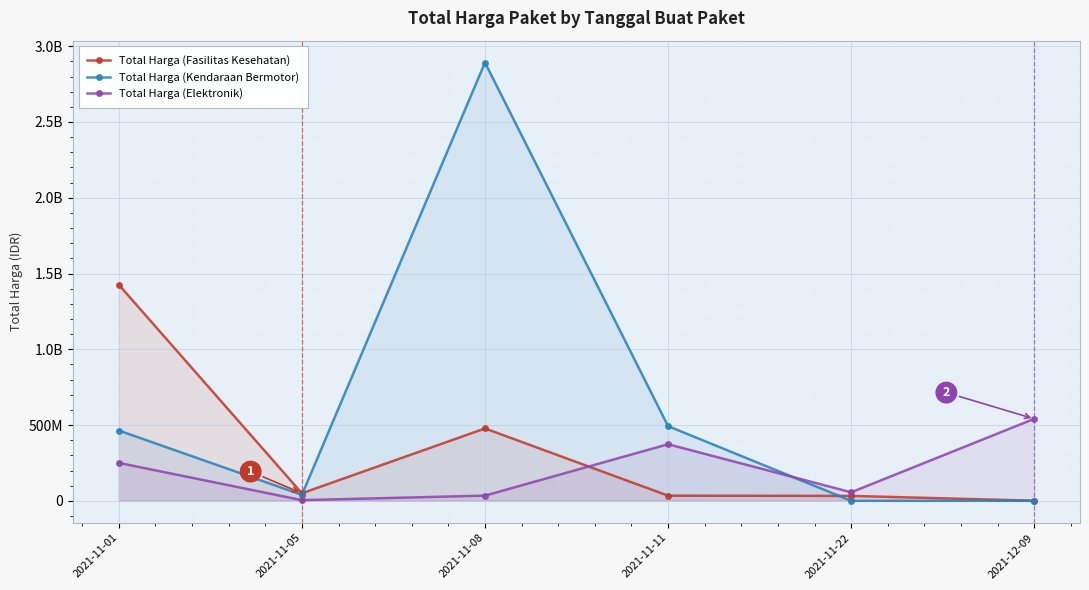

Reading right to left, list all the values displayed in this chart.

Total Harga (Fasilitas Kesehatan): 2021-12-09=577875	2021-11-22=32441200	2021-11-11=34000000	2021-11-08=477600000	2021-11-05=49730040	2021-11-01=1425867900
Total Harga (Kendaraan Bermotor): 2021-12-09=0	2021-11-22=0	2021-11-11=493000000	2021-11-08=2892122000	2021-11-05=39440000	2021-11-01=464002100
Total Harga (Elektronik): 2021-12-09=541071000	2021-11-22=56152800	2021-11-11=373404000	2021-11-08=34292000	2021-11-05=4350000	2021-11-01=250350000